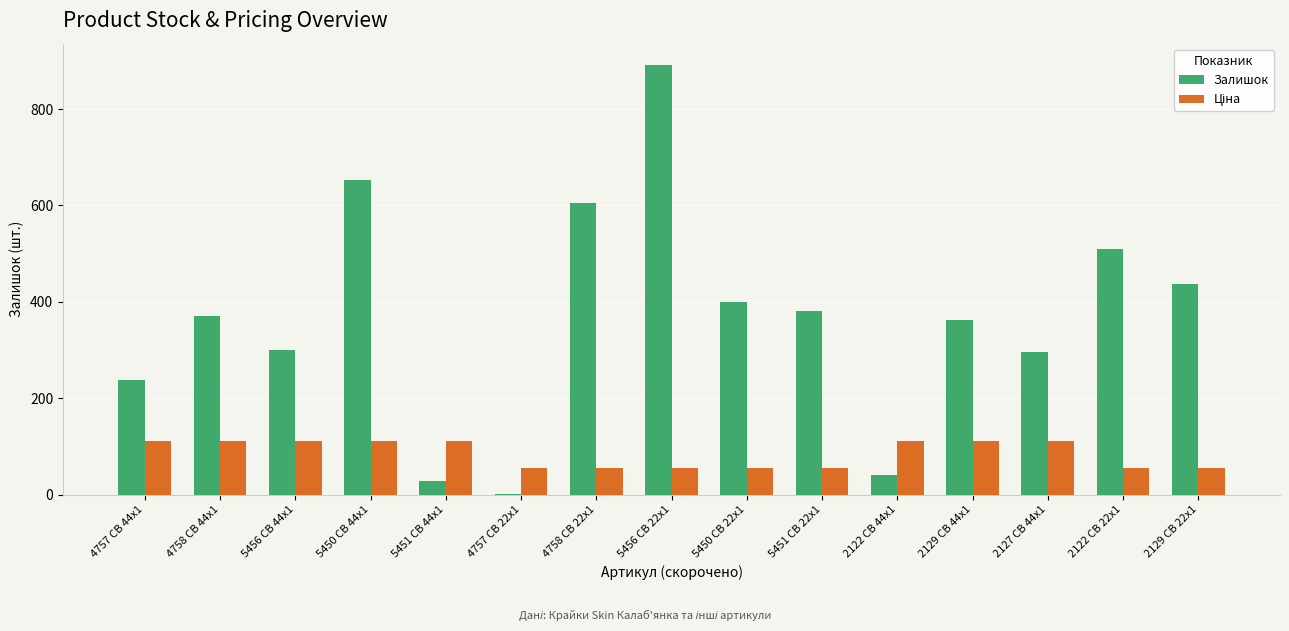

What is the sum of all Залишок values?

5512.0